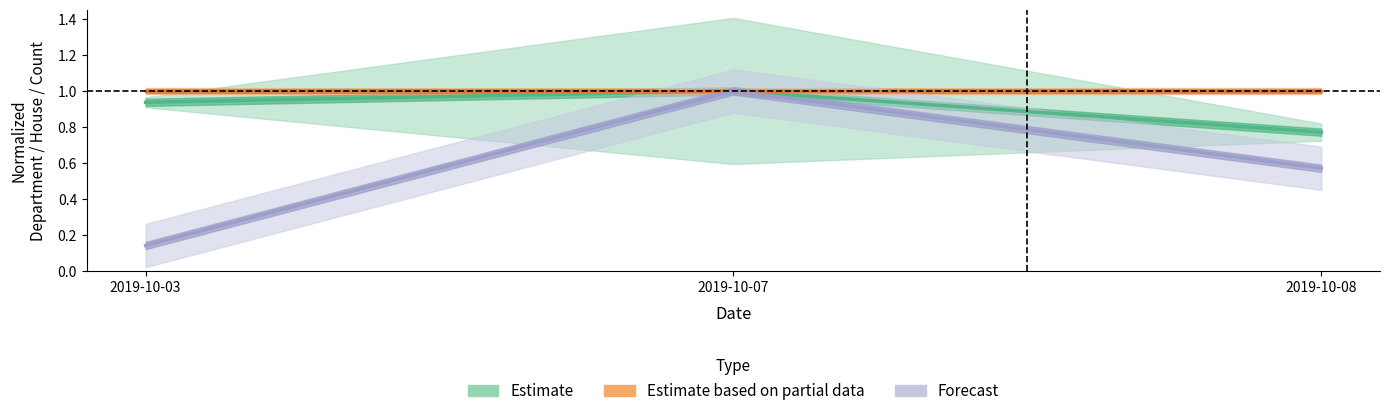

What value does the Estimate series have at 2019-10-07?

1.0